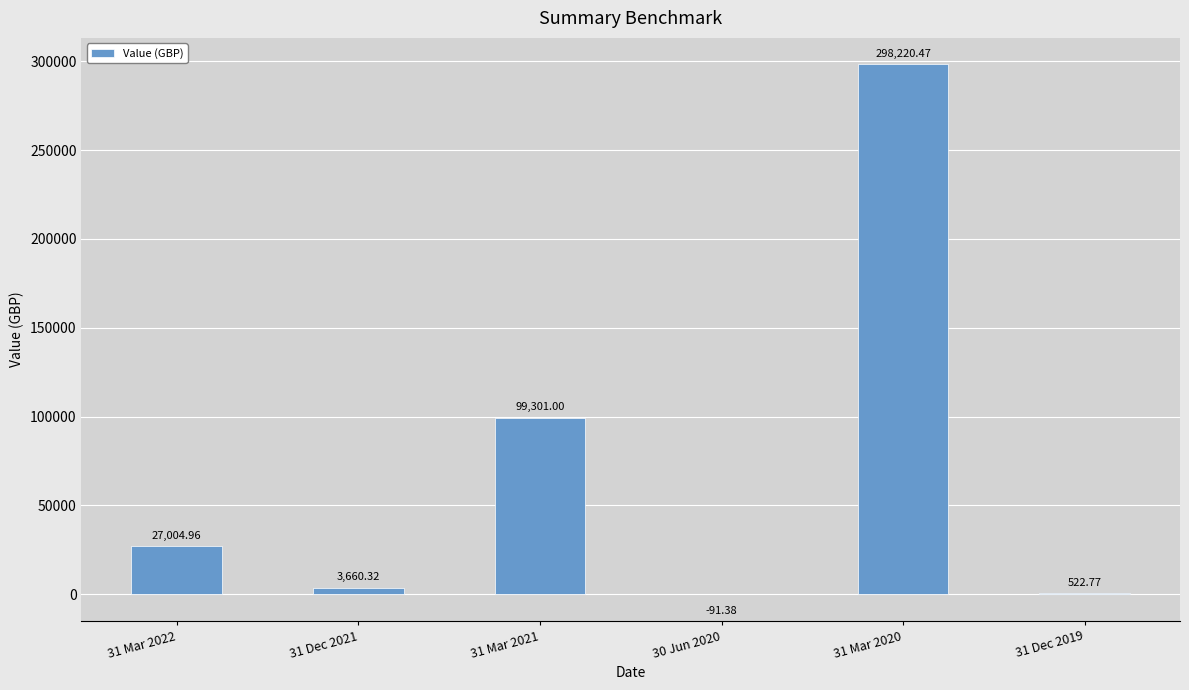

What is the sum of the values at 31 Mar 2022 and 31 Dec 2021?

30665.3